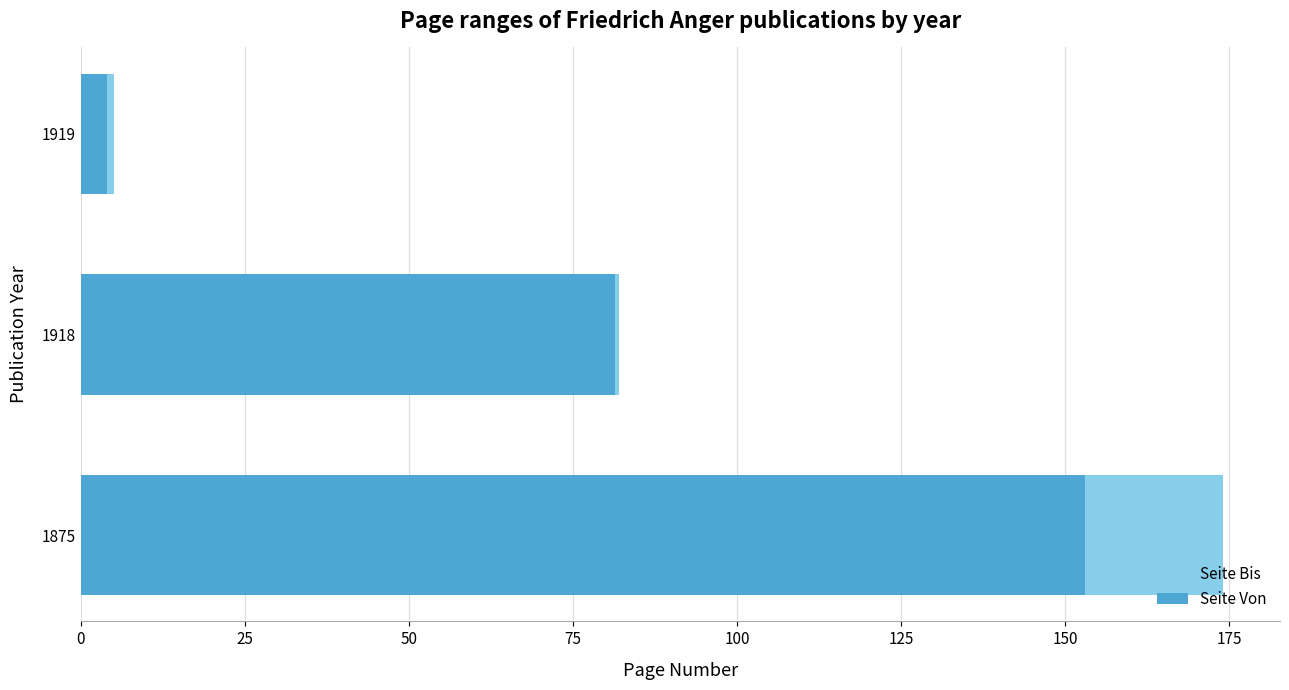

What is the value of the Seite Von bar at the 3rd from the left?

4.0